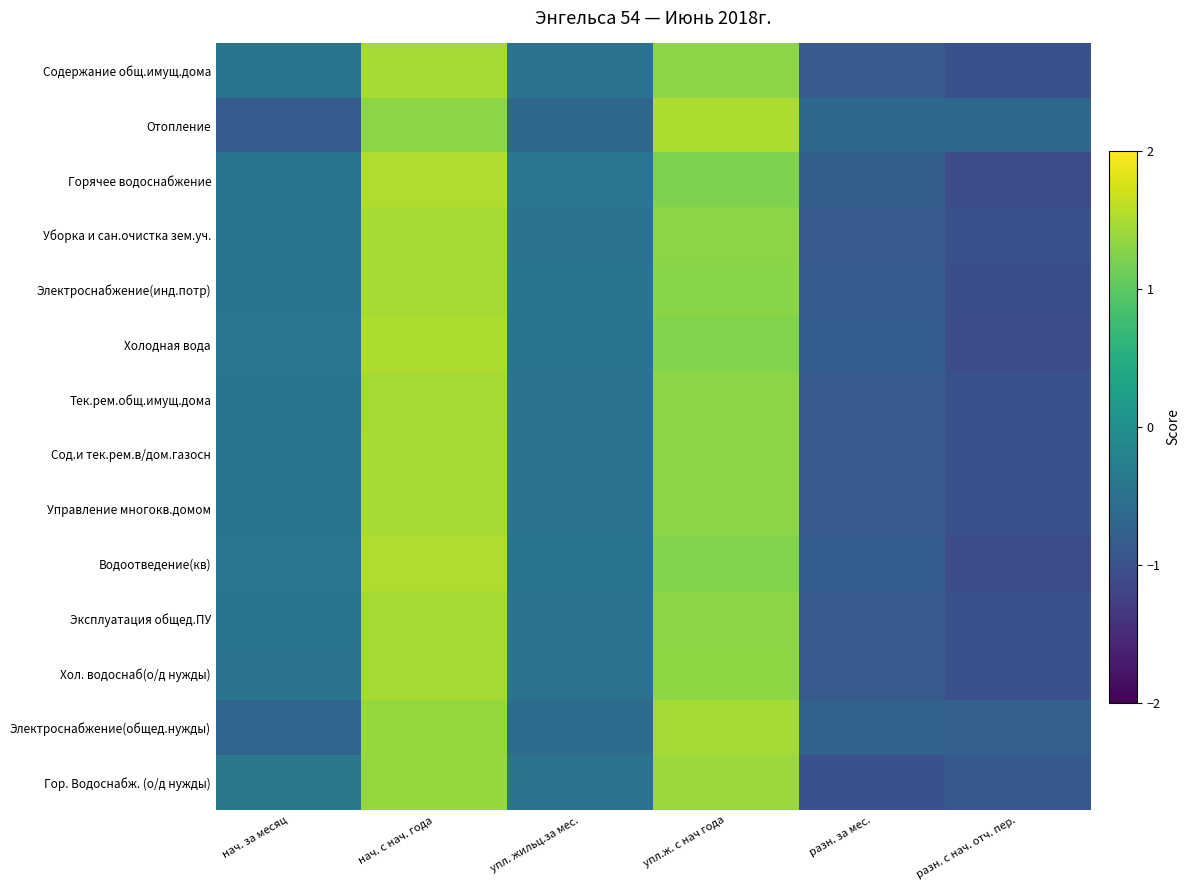

List the series in order of their peak value, highest first.

Горячее водоснабжение, Водоотведение(кв), Холодная вода, Отопление, Электроснабжение(инд.потр), Сод.и тек.рем.в/дом.газосн, Управление многокв.домом, Уборка и сан.очистка зем.уч., Содержание общ.имущ.дома, Эксплуатация общед.ПУ, Тек.рем.общ.имущ.дома, Хол. водоснаб(о/д нужды), Электроснабжение(общед.нужды), Гор. Водоснабж. (о/д нужды)